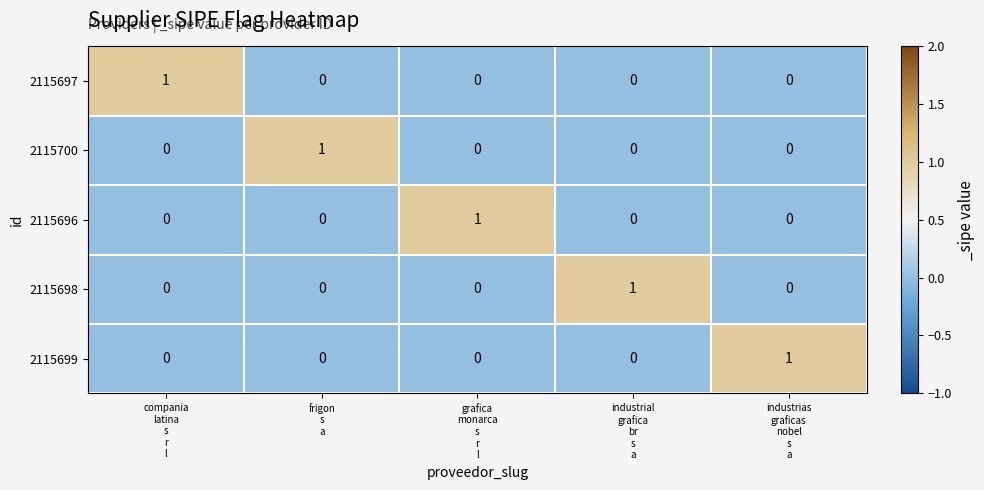

At how many categories does at least one series exceed 0?

5